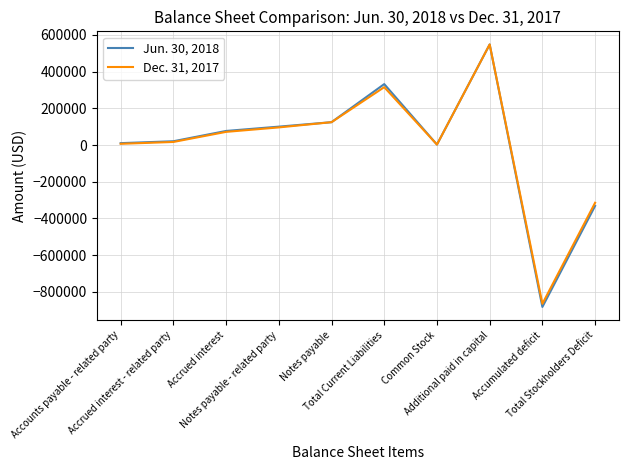

List the series in order of their overall mean, lowest first.

Jun. 30, 2018, Dec. 31, 2017